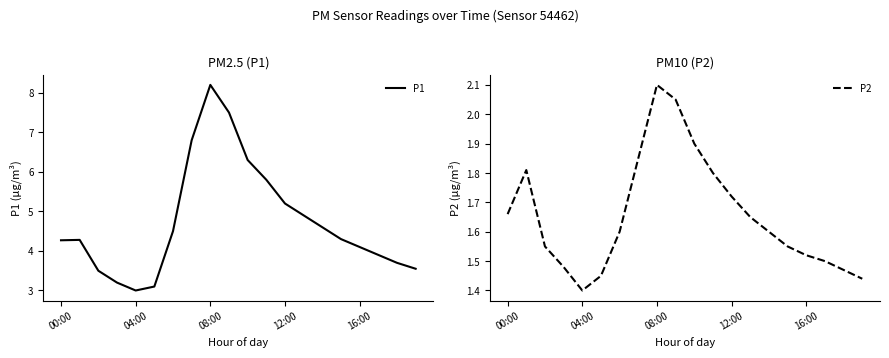

What is the average value of the P2 series?

1.7